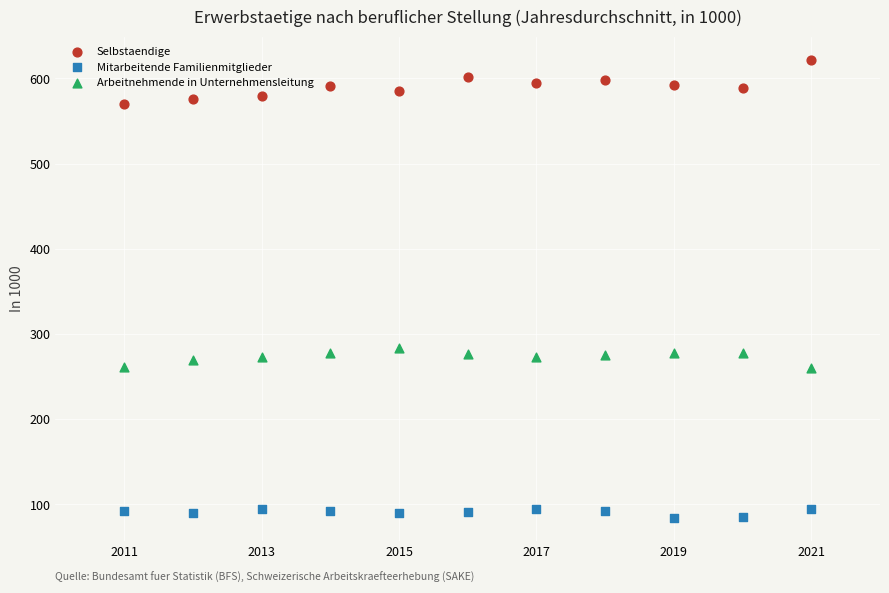

Which series contains the lowest Y value?

Mitarbeitende Familienmitglieder